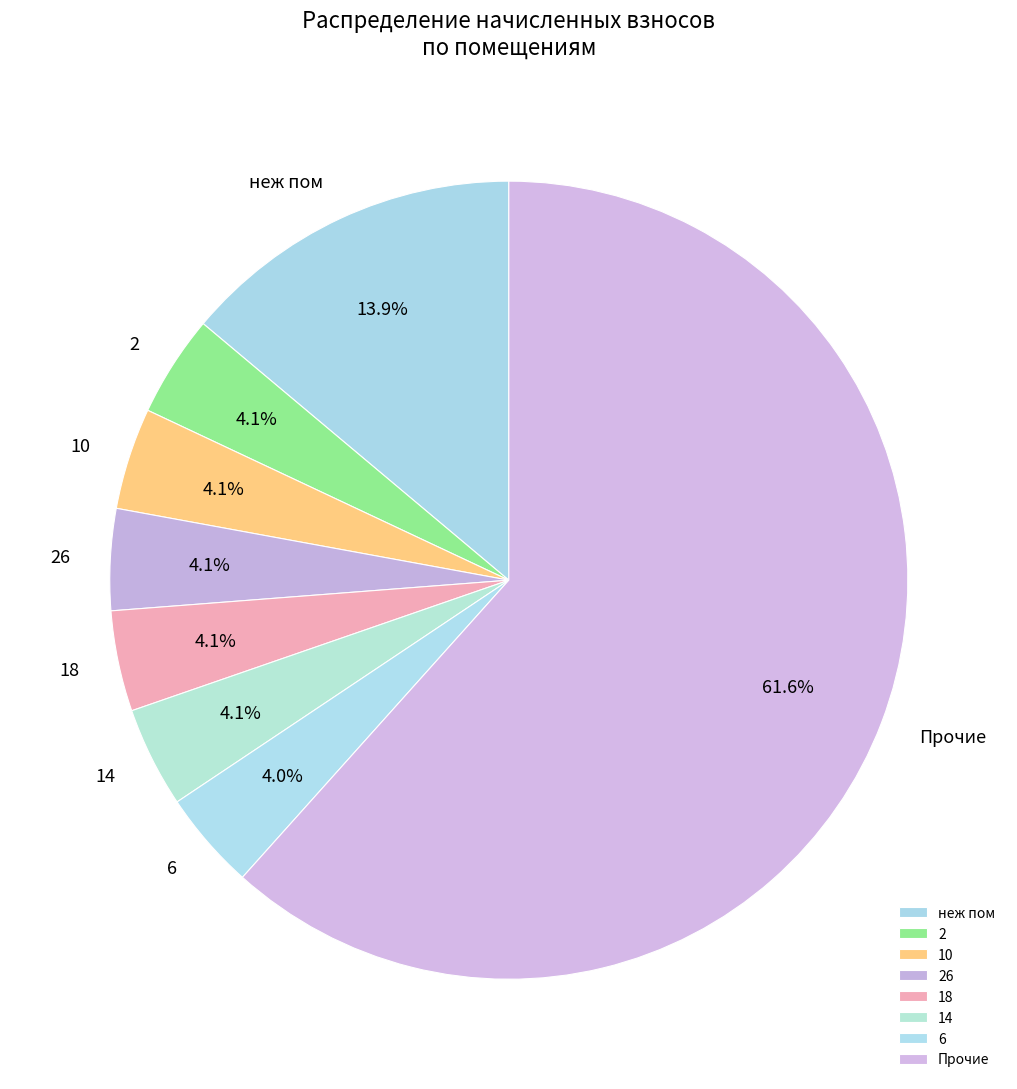

Combined, what portion of the pie is 6 and 26?

8.1%